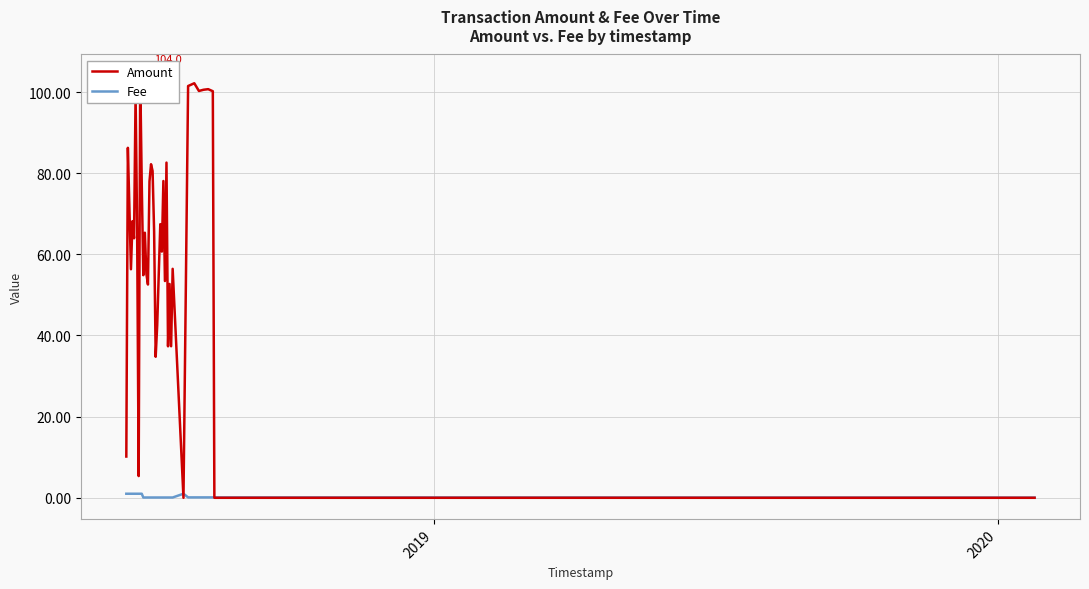

How many lines are shown in the chart?

2